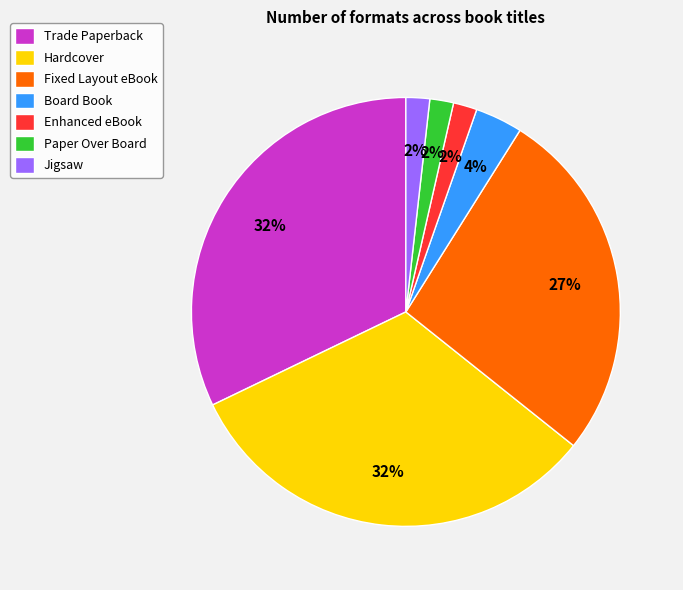

The Trade Paperback slice represents 41% of the pie. True or false?

False